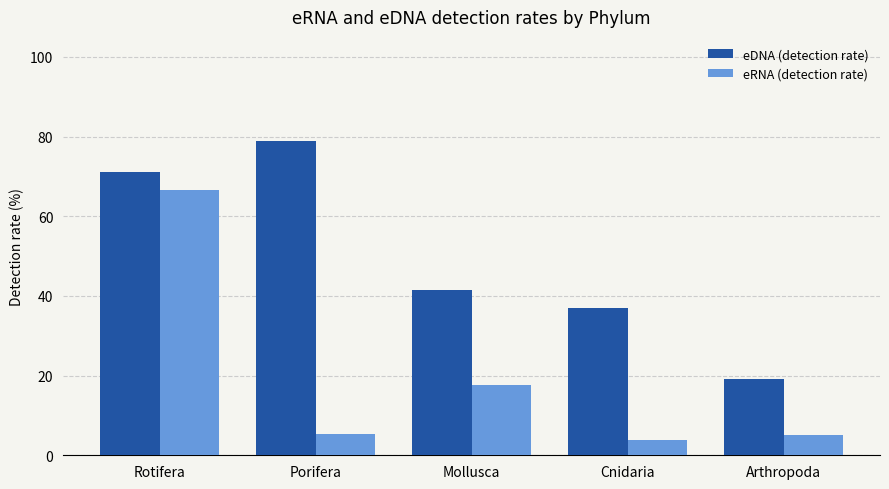

The value of eRNA (detection rate) at Rotifera is 113.3. True or false?

False